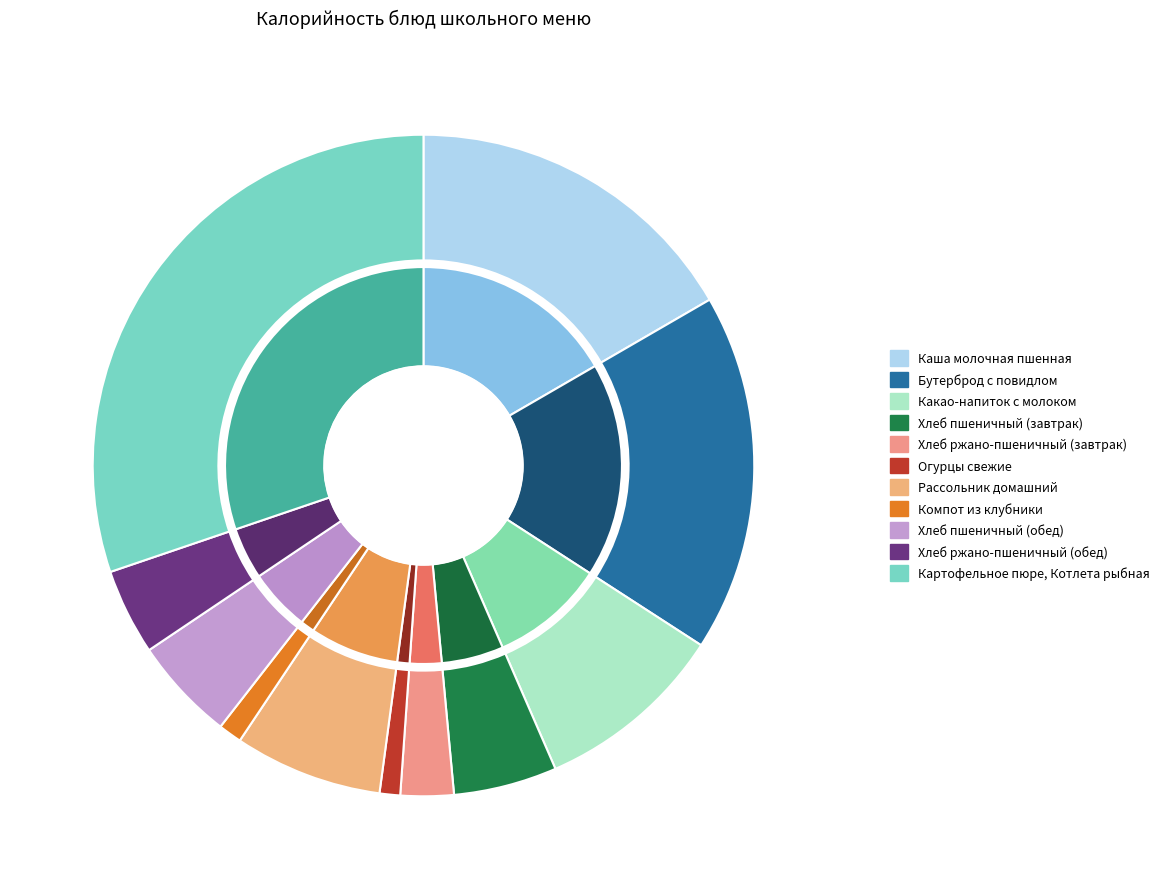

To the nearest percent, what percentage of the pie is Каша молочная пшенная?

17%